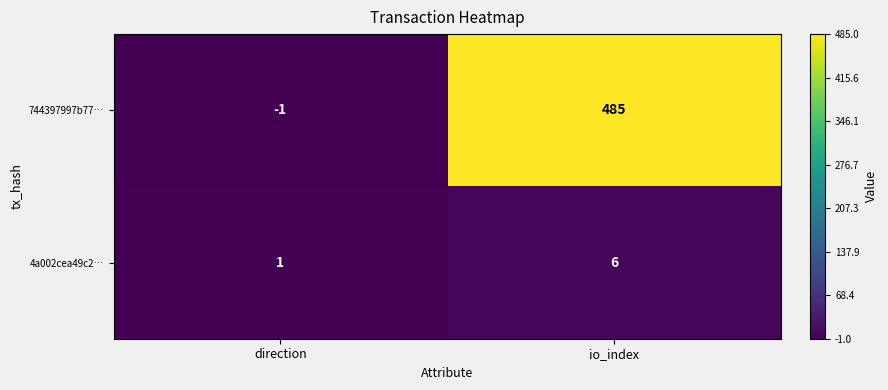

Where is 4a002cea49c2… nearest to the value 3?

direction